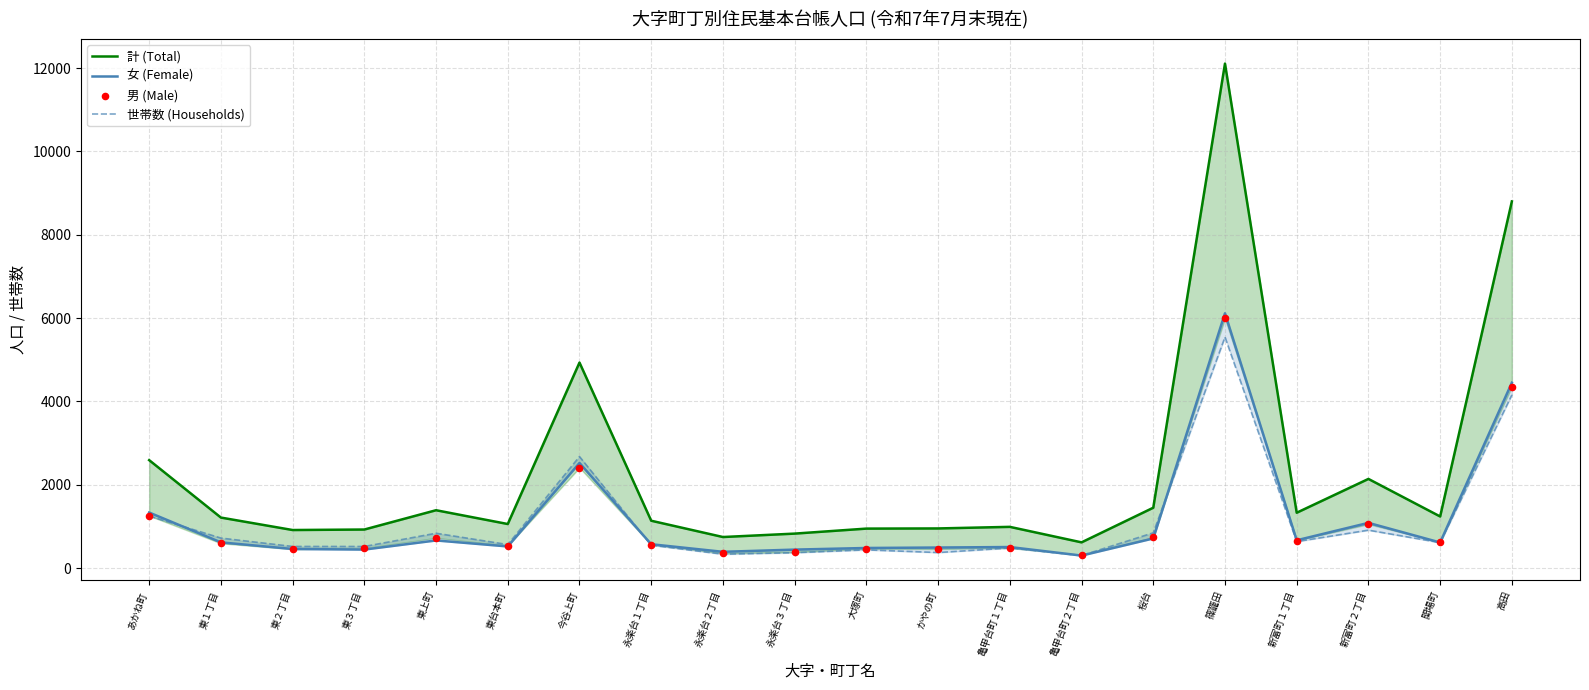

At which category is the sum across all series the highest?

篠籠田